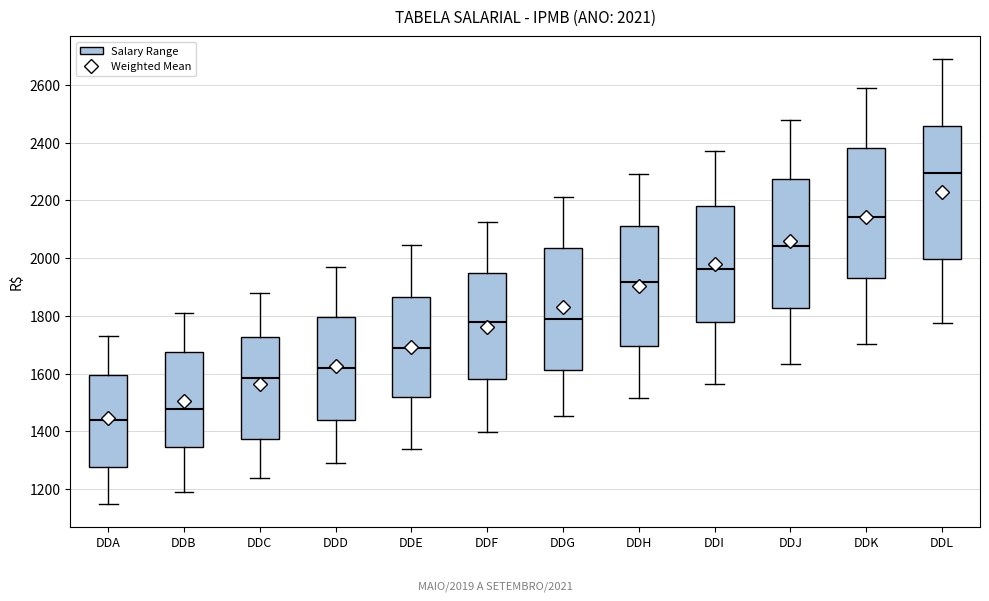

Which box has the highest median line?

DDL